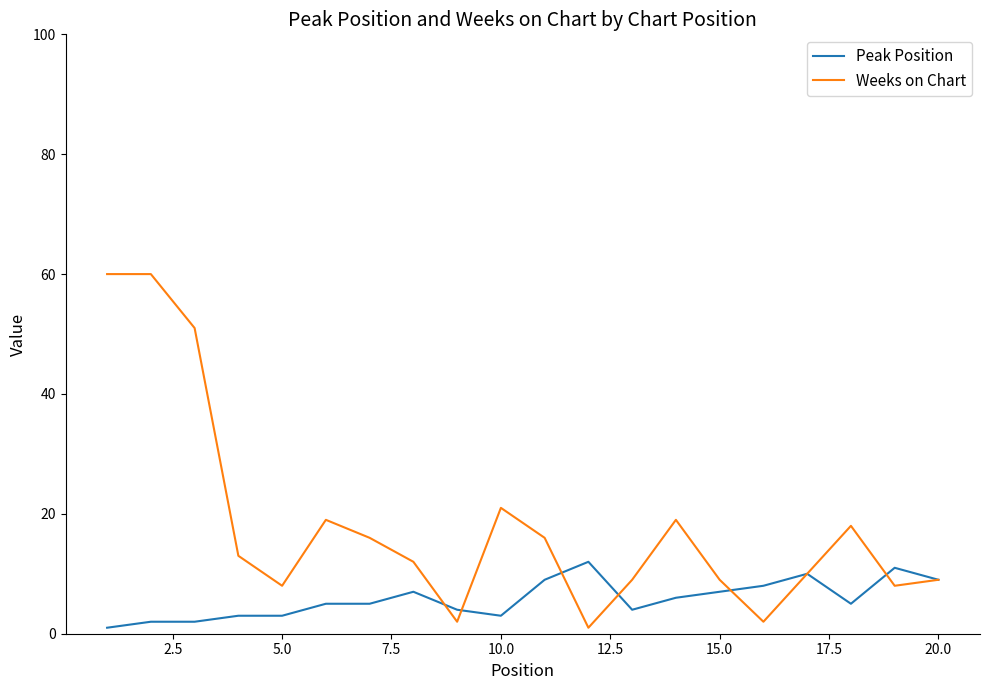

Does the chart have visible grid lines?

No